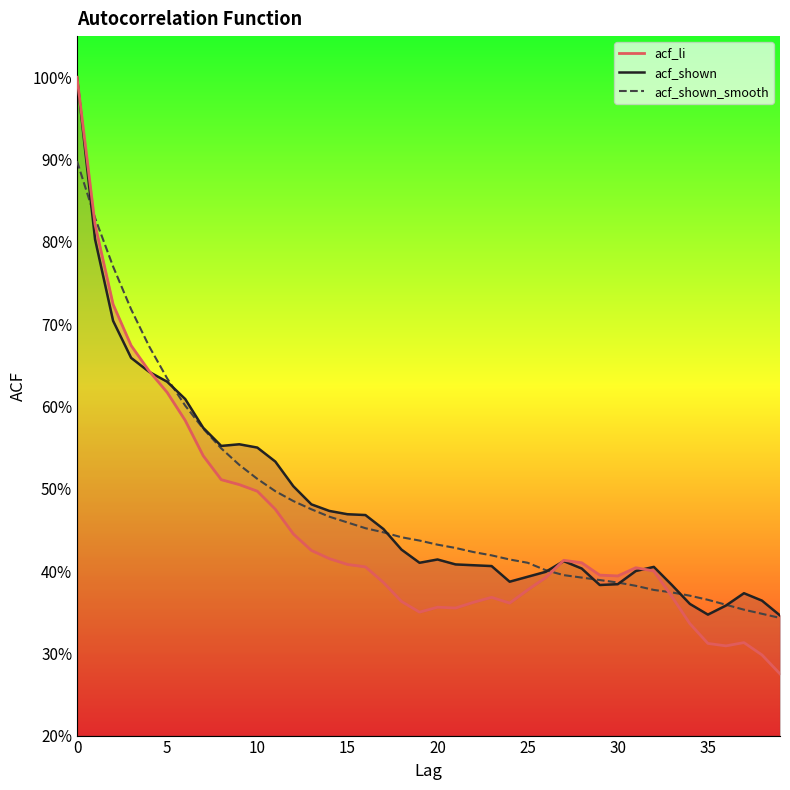

At which category does acf_li reach its first local peak?

20